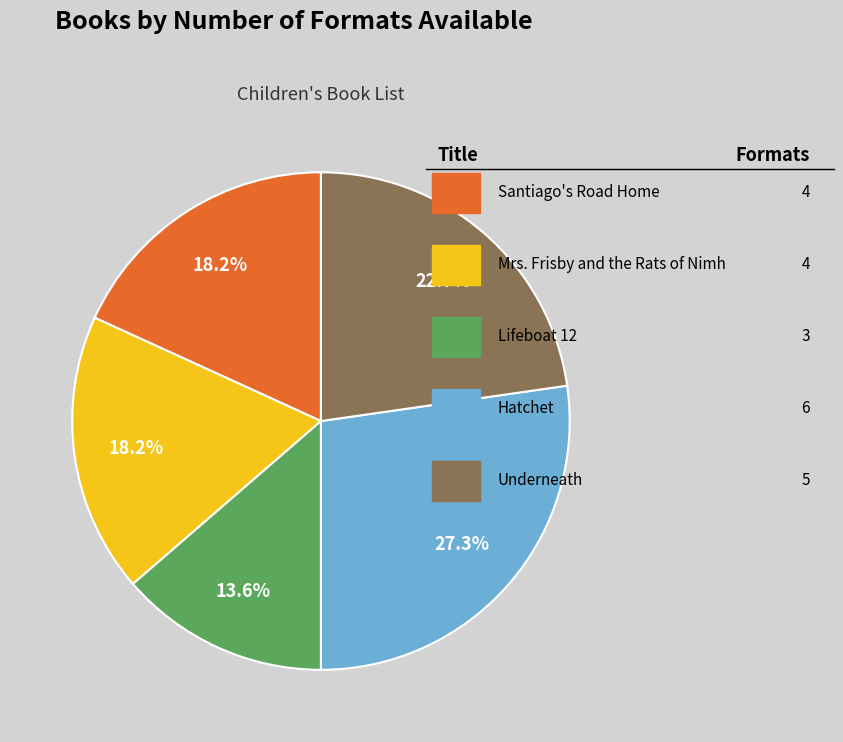

True or false: Underneath accounts for 23% of the total.

True